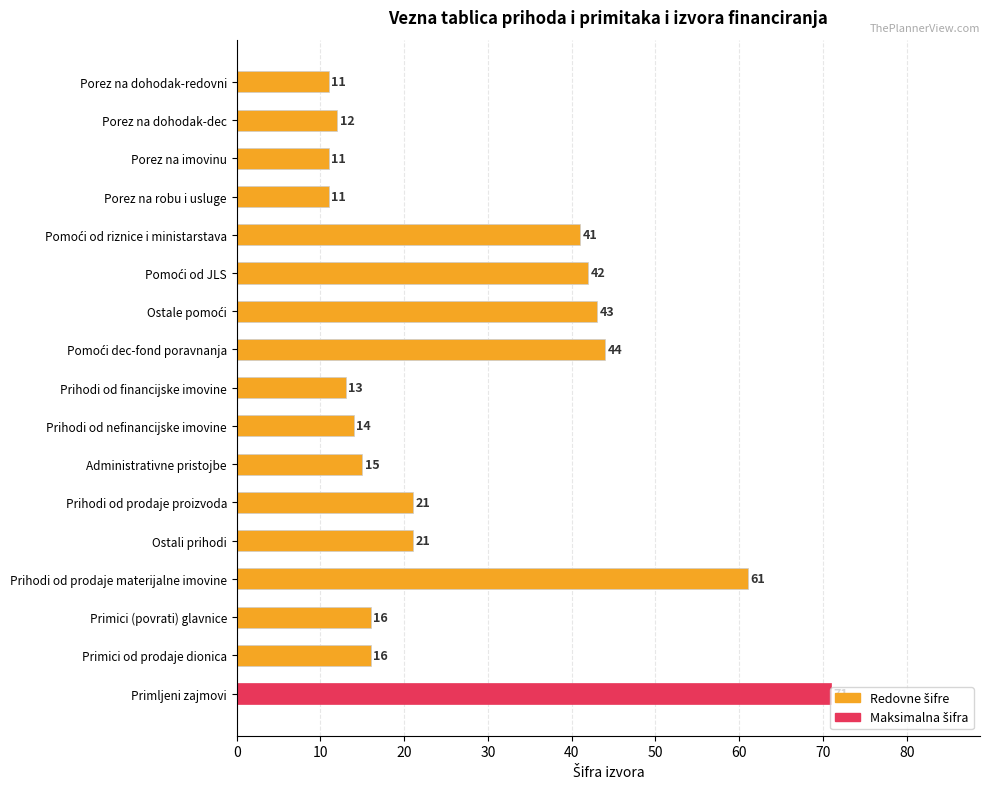

What is the approximate value at Administrativne pristojbe, to the nearest 10?

20